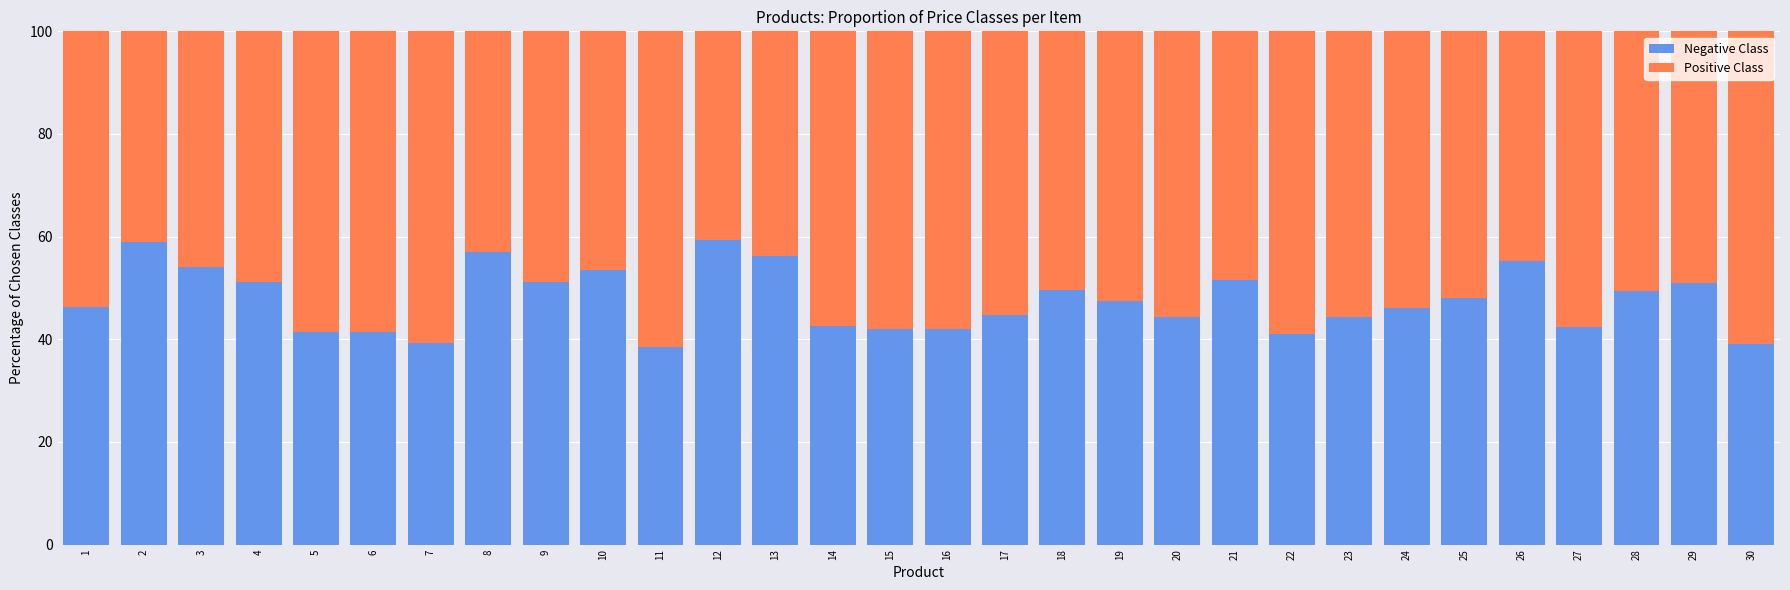

How many series are shown in this chart?

2